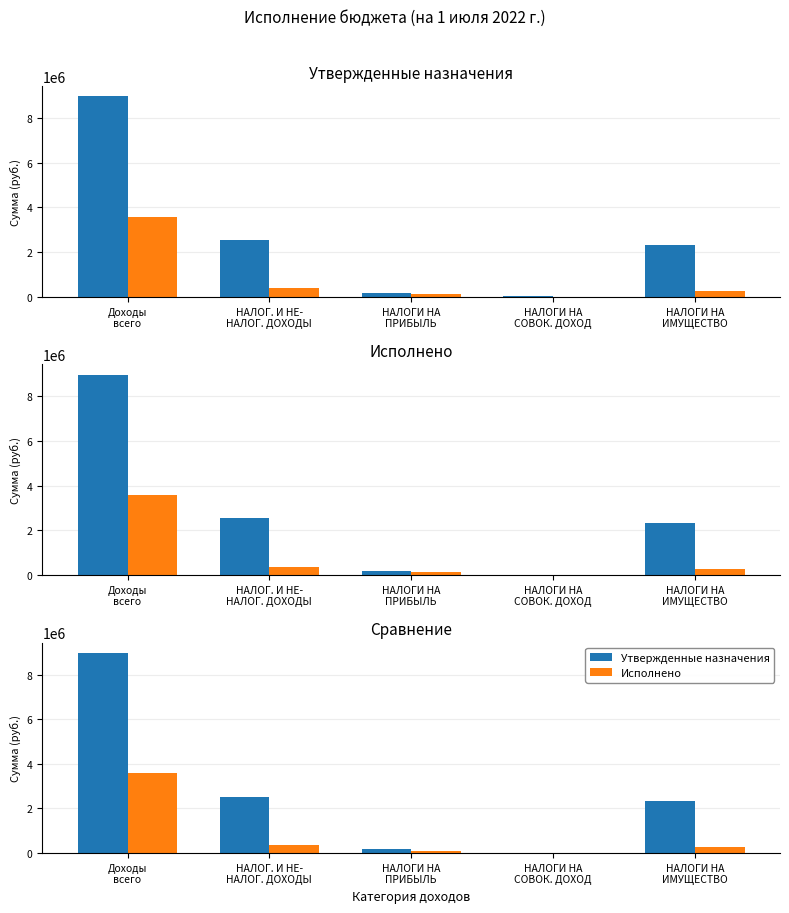

Count the number of categories in the chart.

5